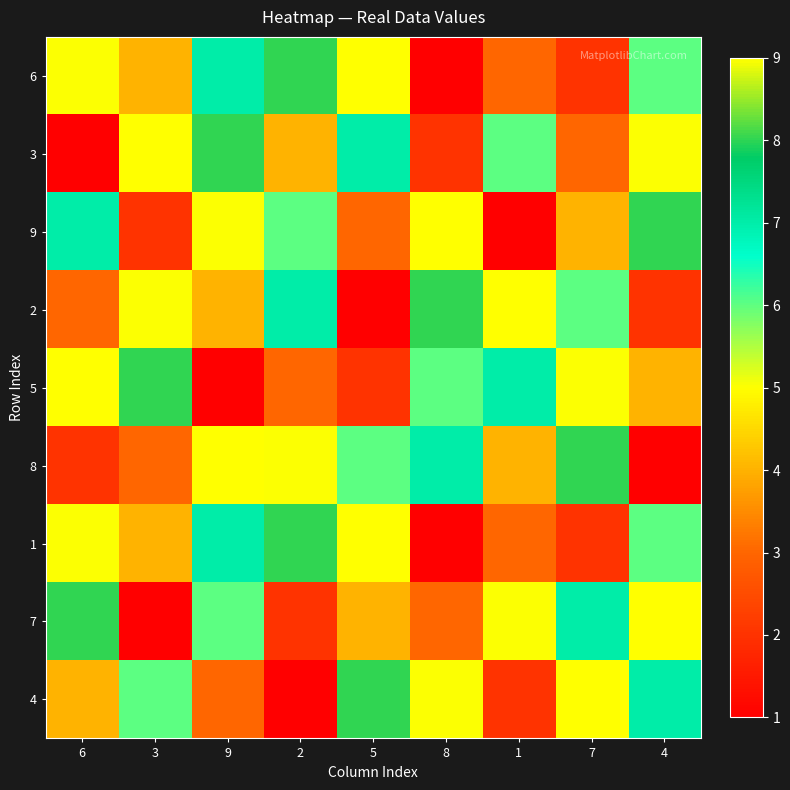

What is the maximum value shown in the chart?

9